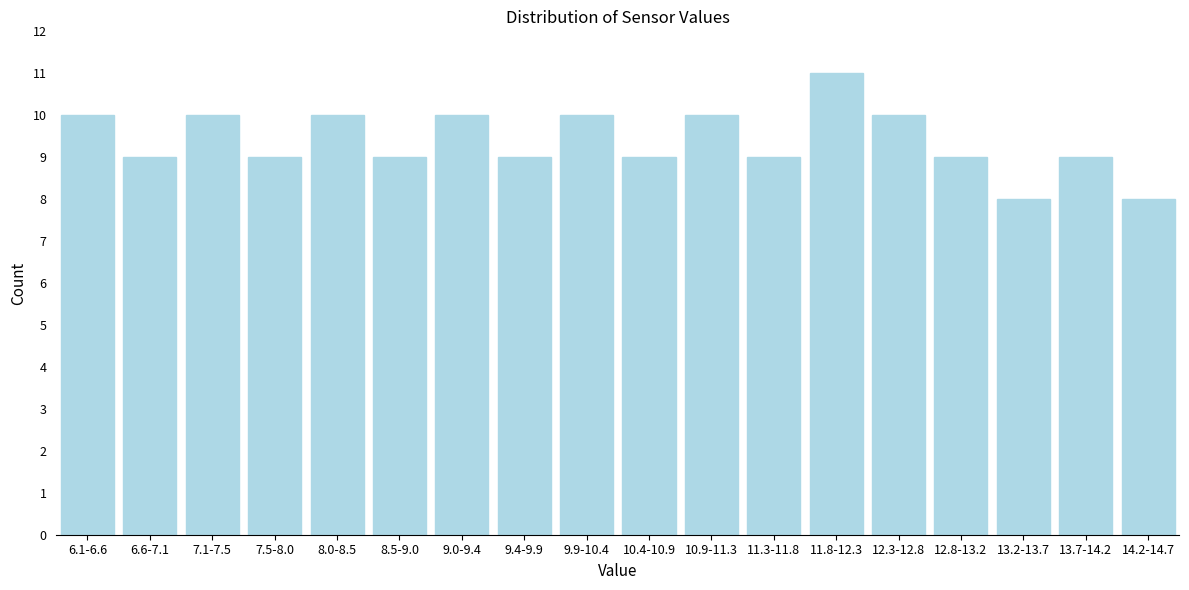

Reading left to right, what are all the values shown in this chart?

6.1-6.6=10	6.6-7.1=9	7.1-7.5=10	7.5-8.0=9	8.0-8.5=10	8.5-9.0=9	9.0-9.4=10	9.4-9.9=9	9.9-10.4=10	10.4-10.9=9	10.9-11.3=10	11.3-11.8=9	11.8-12.3=11	12.3-12.8=10	12.8-13.2=9	13.2-13.7=8	13.7-14.2=9	14.2-14.7=8